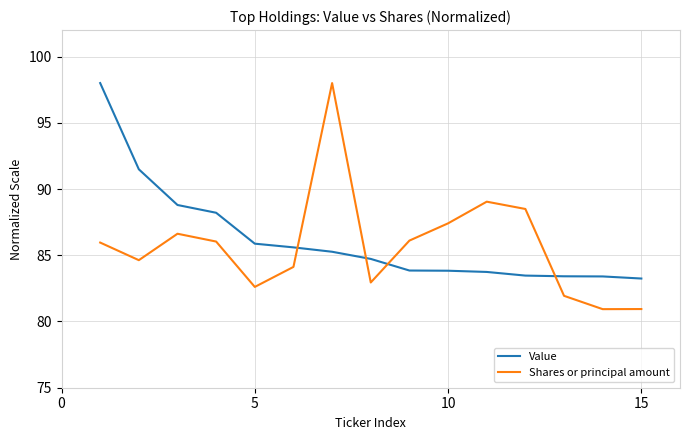

What is the smallest value displayed?

80.9